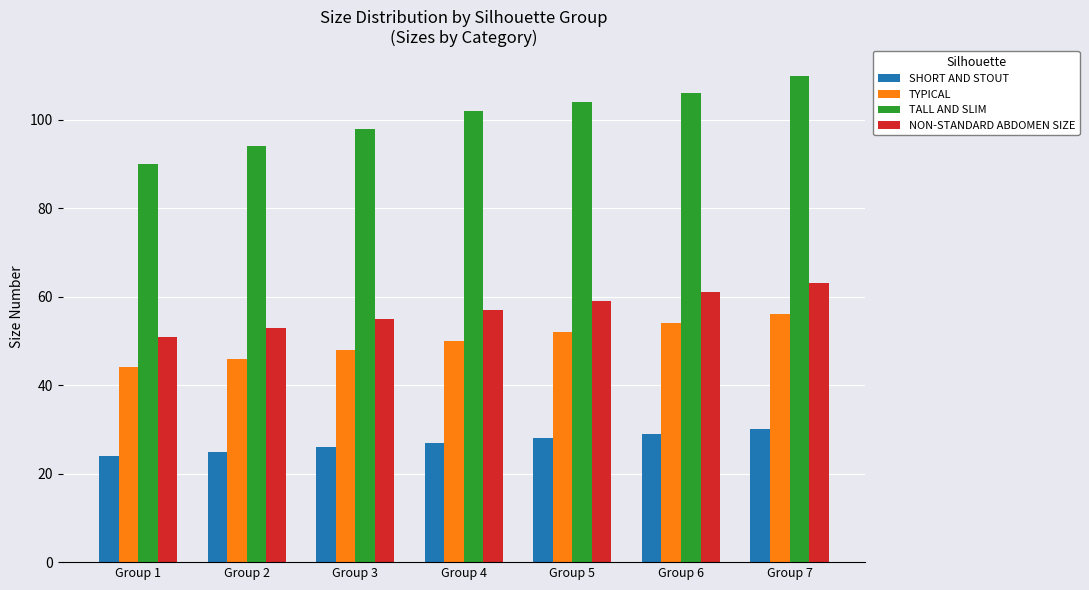

What is the minimum value shown in the chart?

24